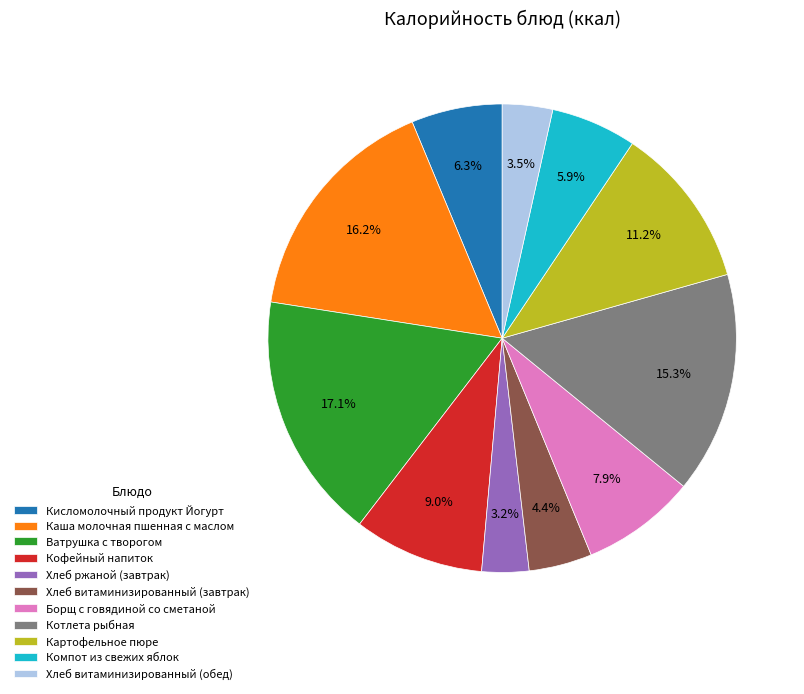

Does Кисломолочный продукт Йогурт represent more than half of the total?

No